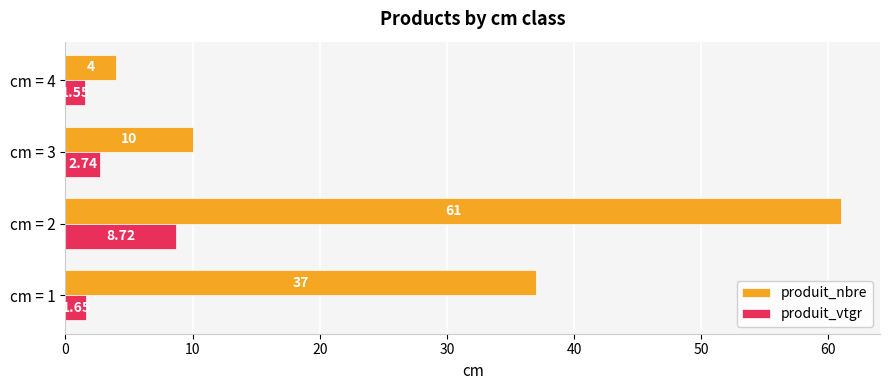

Between cm = 1 and cm = 2, which series saw the biggest shift?

produit_nbre